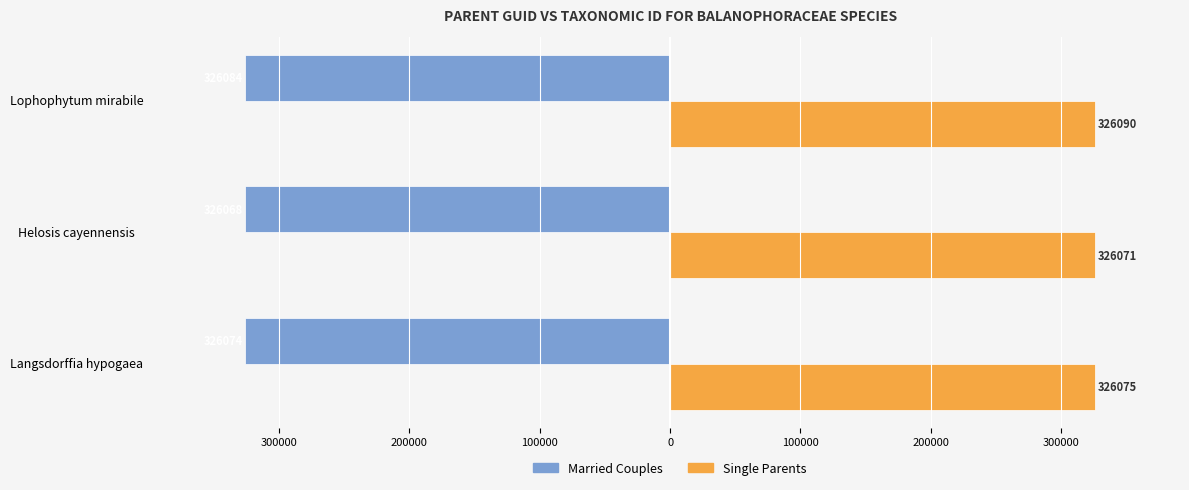

Which series has the widest spread of values?

Single Parents